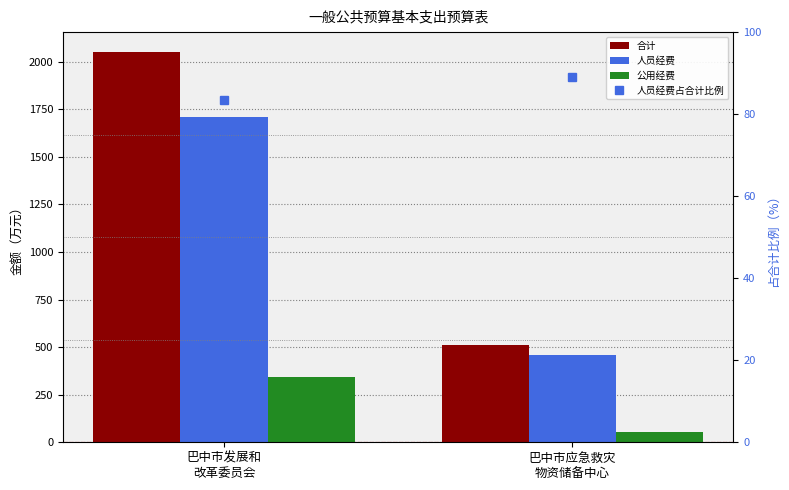

Reading left to right, transcribe all the data shown in this chart.

合计: 2053.1	513.6
人员经费: 1711.7	457.5
公用经费: 341.4	56.1
人员经费占合计比例: 83.4	89.1